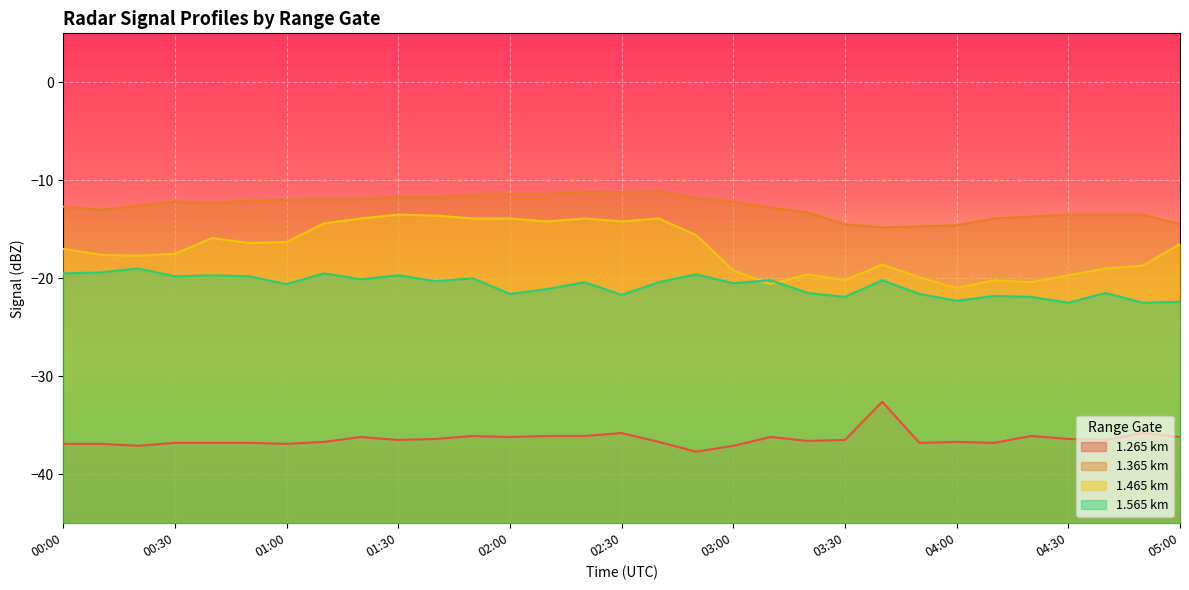

Is it true that 1.465 equals -28.0 at 00:30?

False